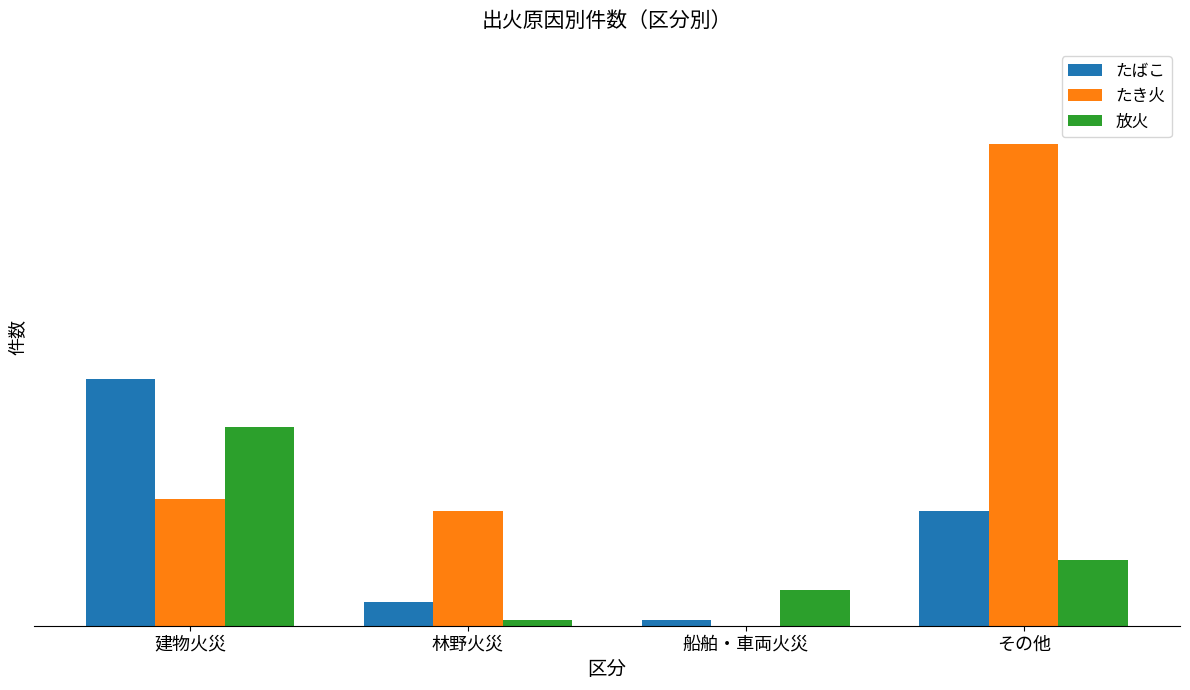

What position from the right is 林野火災?

3